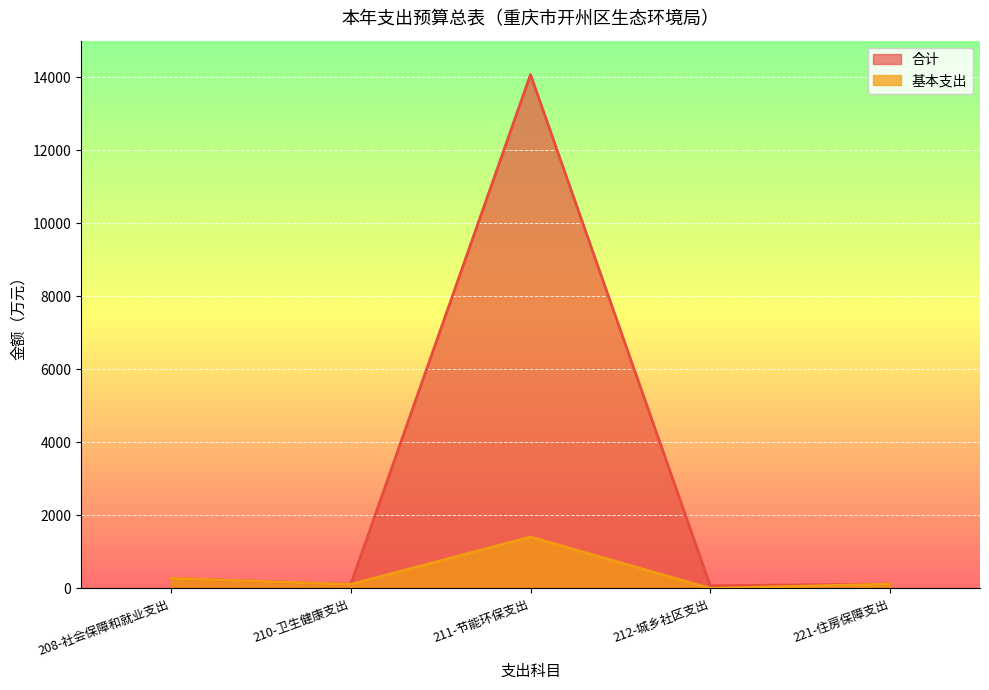

Reading right to left, transcribe all the data shown in this chart.

合计: 117.4	70.0	14070.5	108.6	273.9
基本支出: 117.4	0.0	1407.6	108.6	273.9